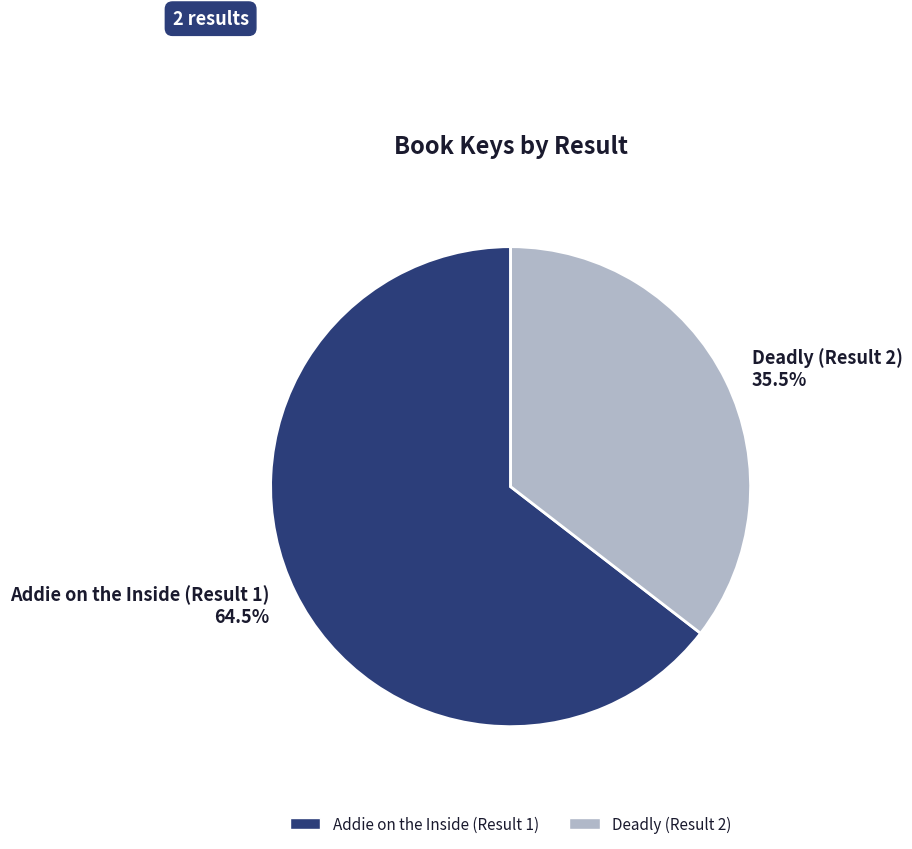

Combined, do Addie on the Inside (Result 1) and Deadly (Result 2) account for over 50%?

Yes